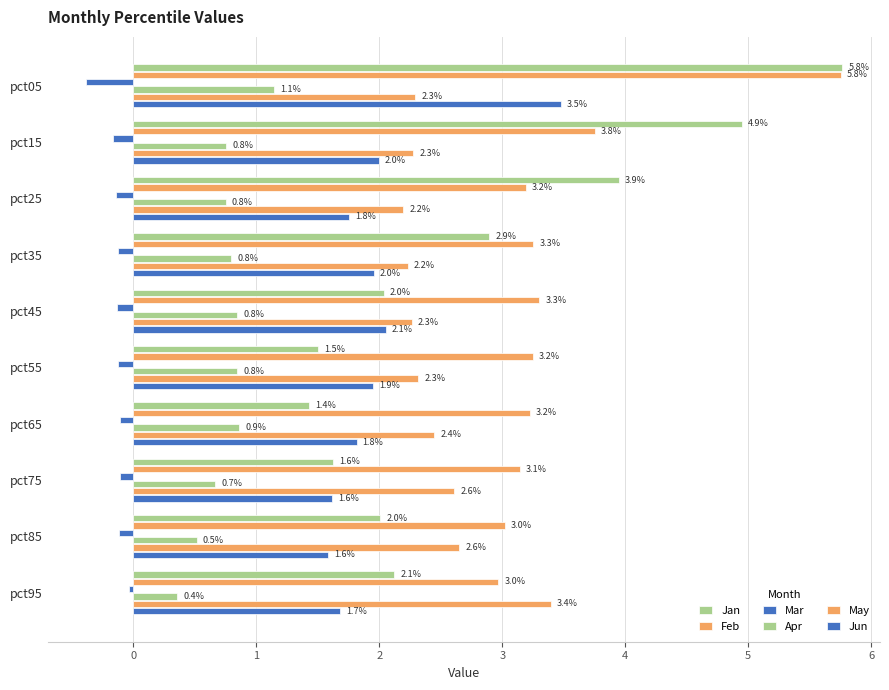

What is the maximum value shown in the chart?

5.8